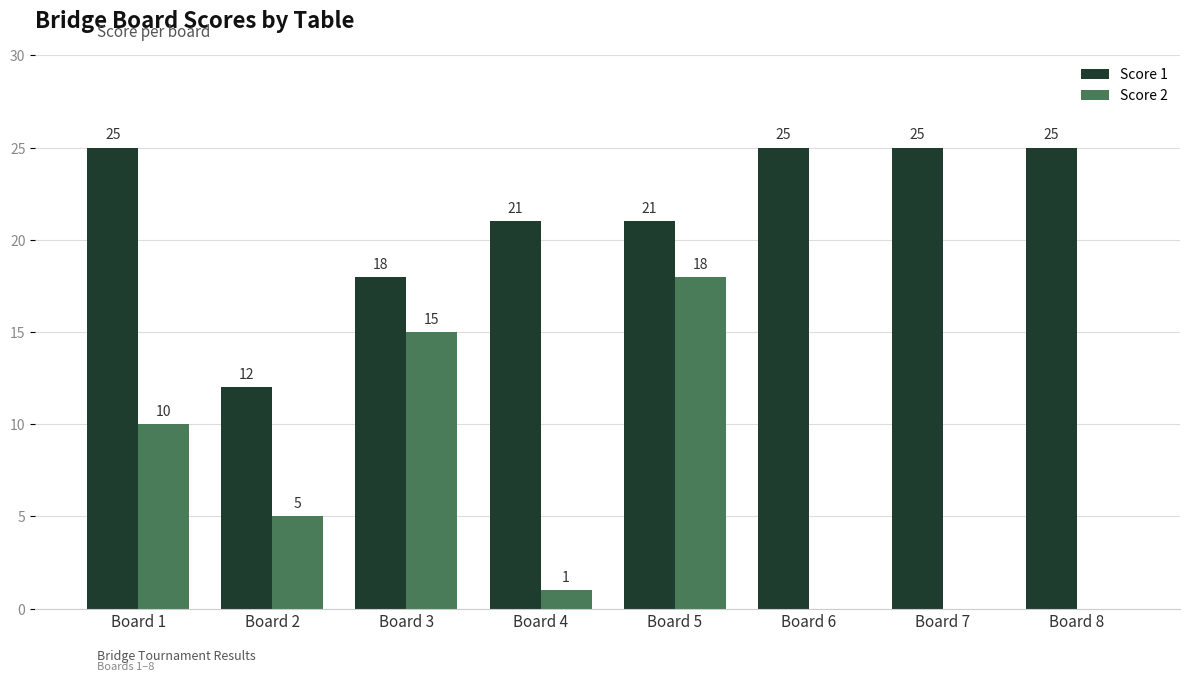

Count the number of categories in the chart.

8